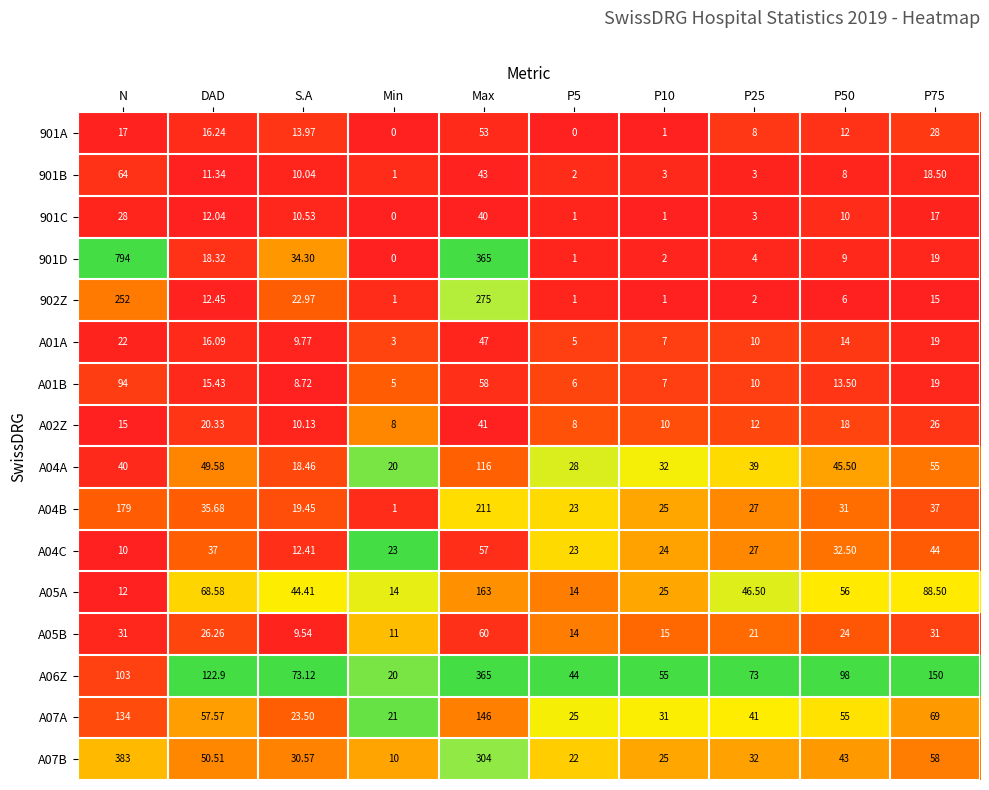

What is the spread (max minus min) of values at Max?

325.0